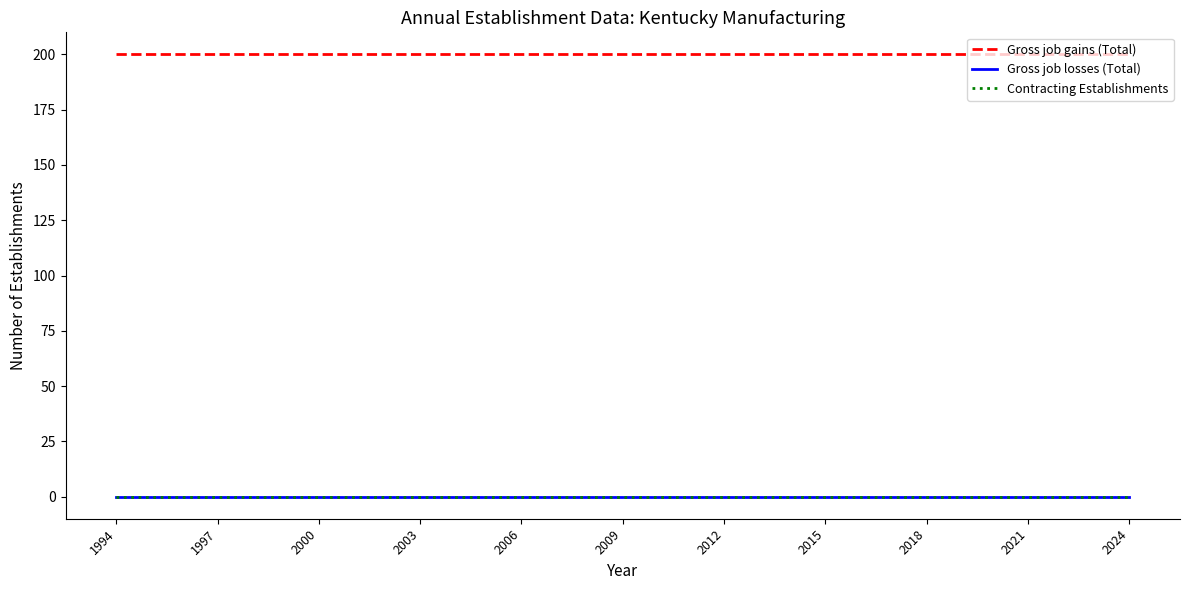

Does the chart have visible grid lines?

No